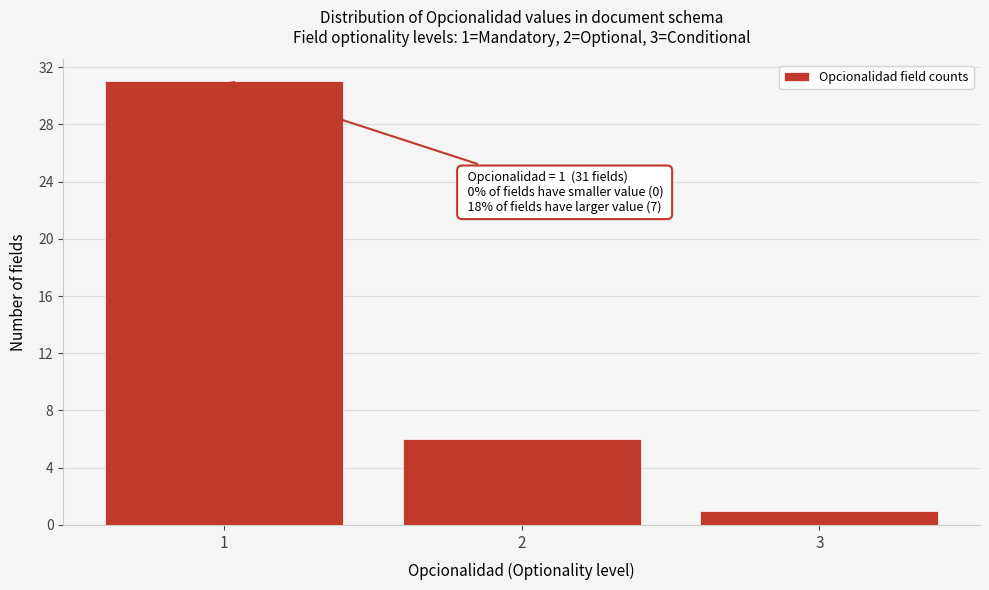

Which range on the x-axis has the tallest bar?

0.5 to 1.5